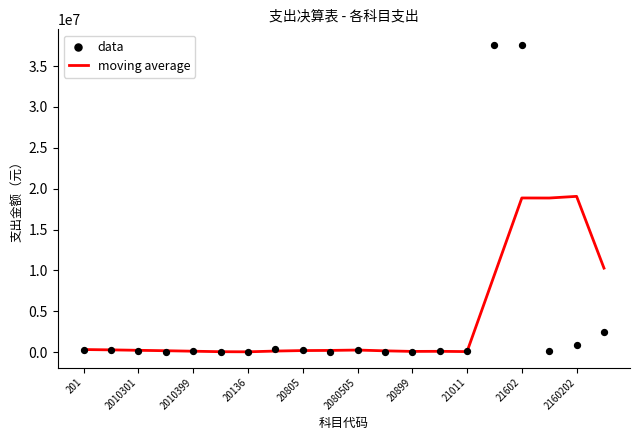

Is the value of moving average at 20899 greater than the value of data at 20136?

Yes